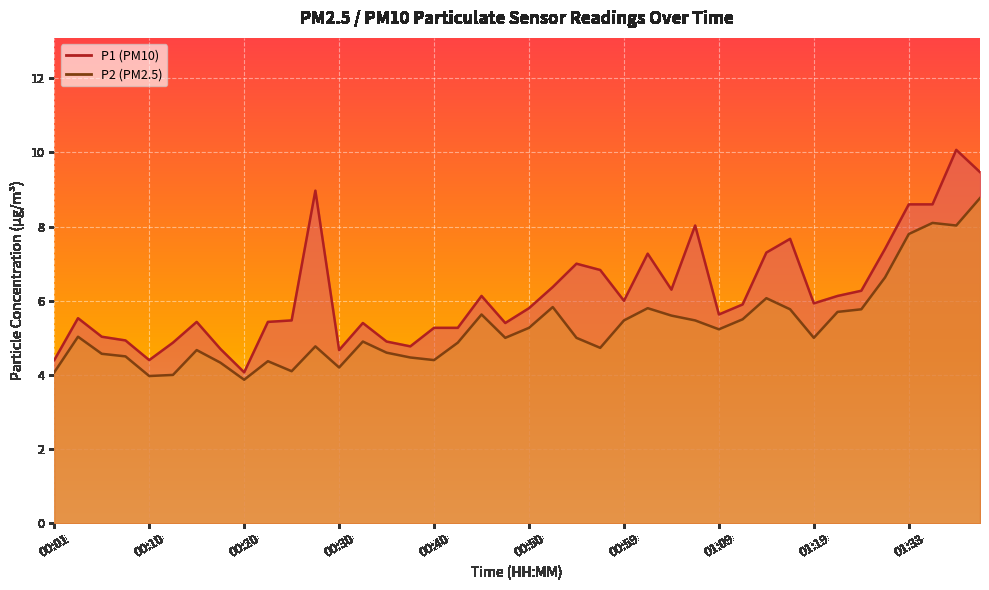

What is the sum of the P1 values at 00:57 and 00:23?

12.3